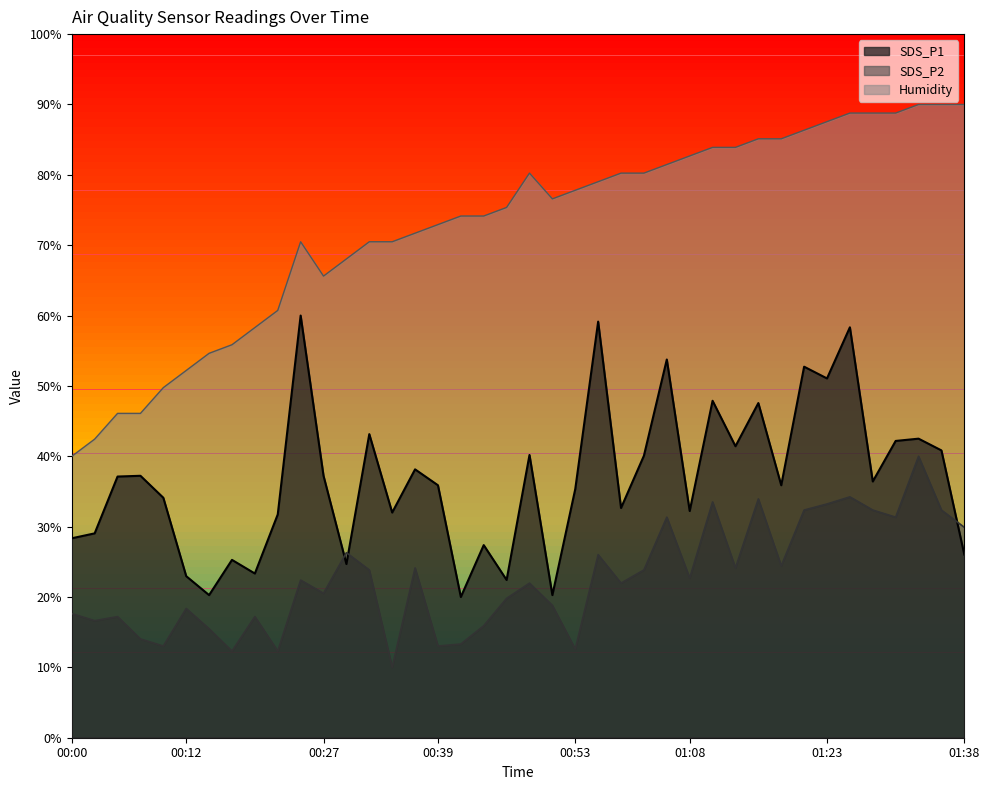

Which category has the lowest value across all series?

00:34